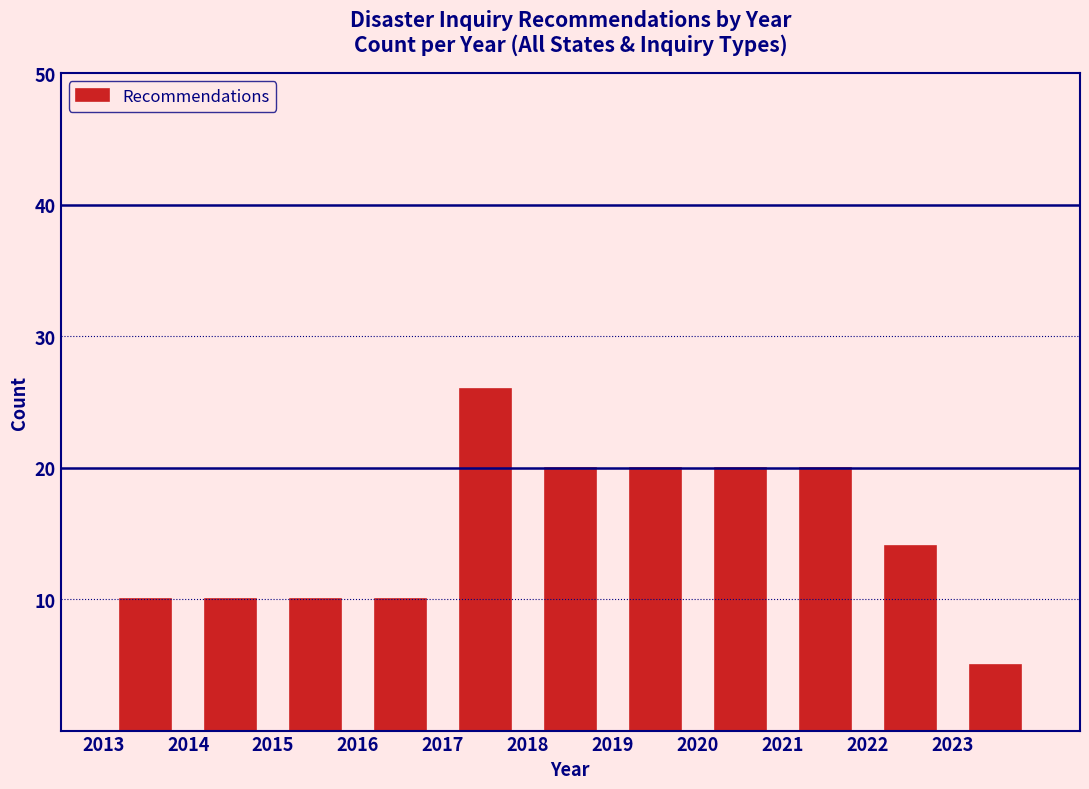

Over which range of the x-axis is the bar tallest?

2017 to 2018